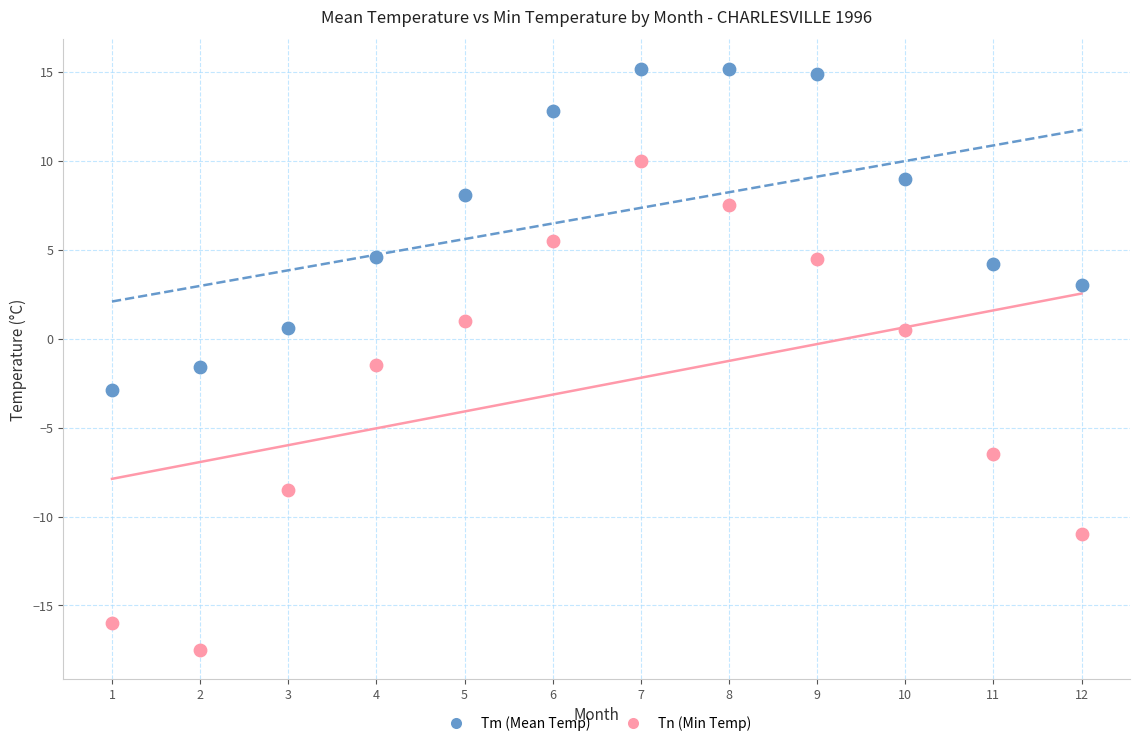

Across all data points, what is the range of Y values (max minus min)?

32.7